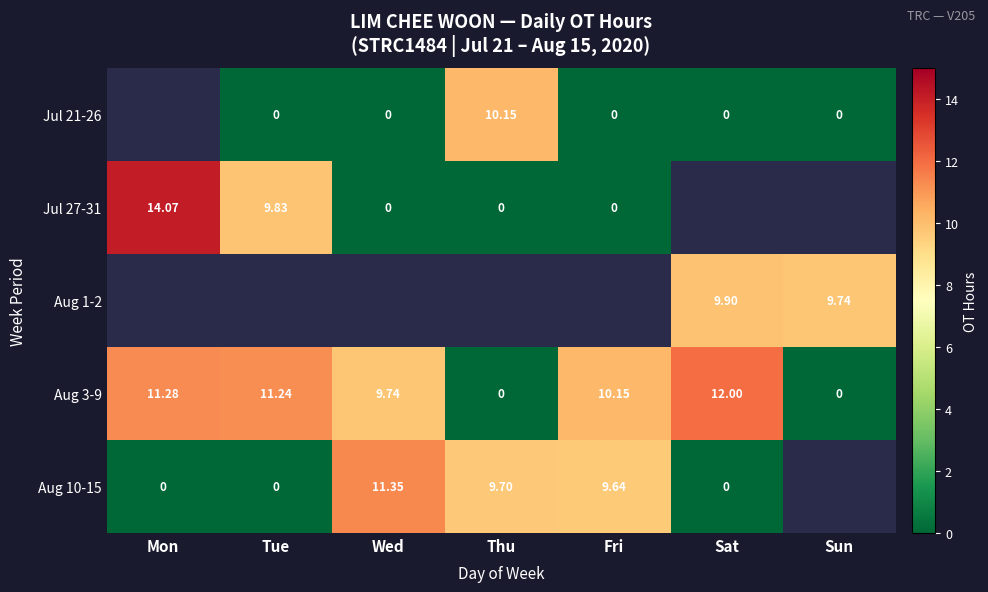

Where is Aug 10-15 nearest to the value 5?

Fri